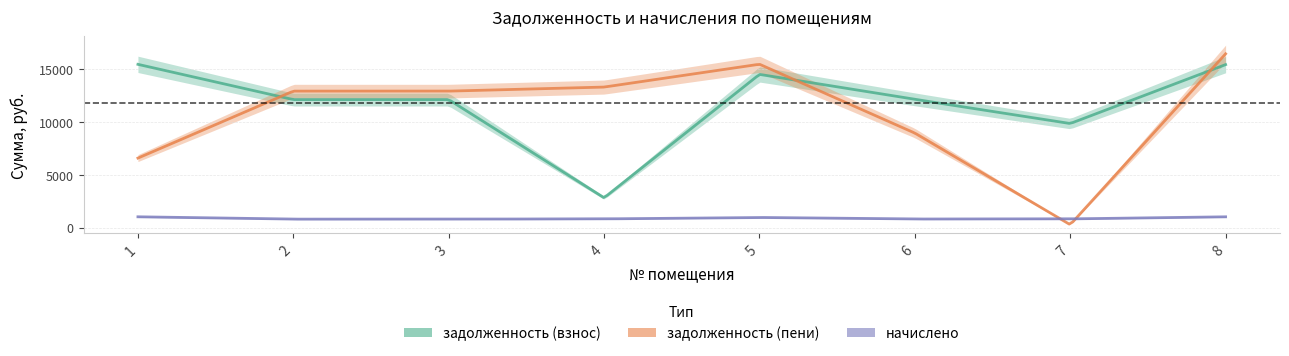

After their last crossing, which series has the higher values: задолженность (пени) or начислено?

задолженность (пени)